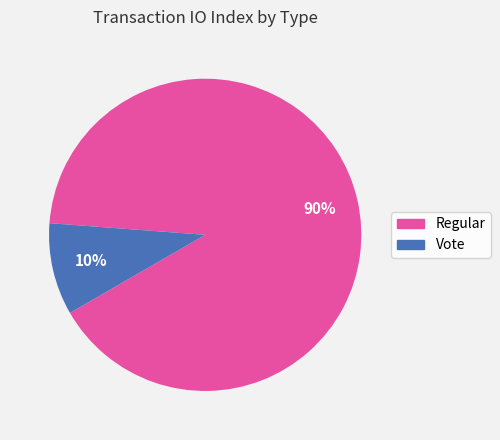

Between Regular and Vote, which is larger?

Regular